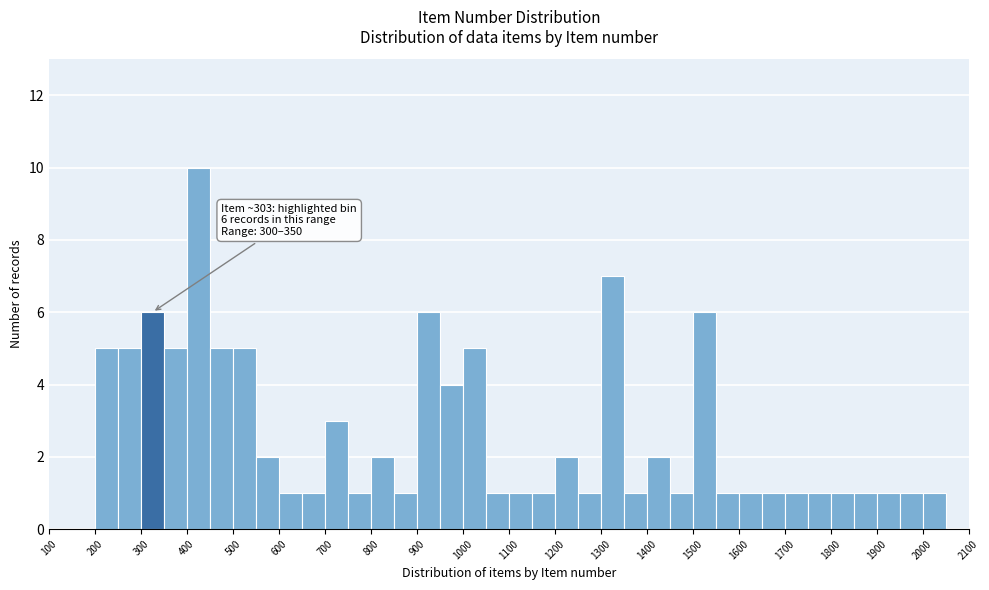

Which range on the x-axis has the tallest bar?

400 to 450